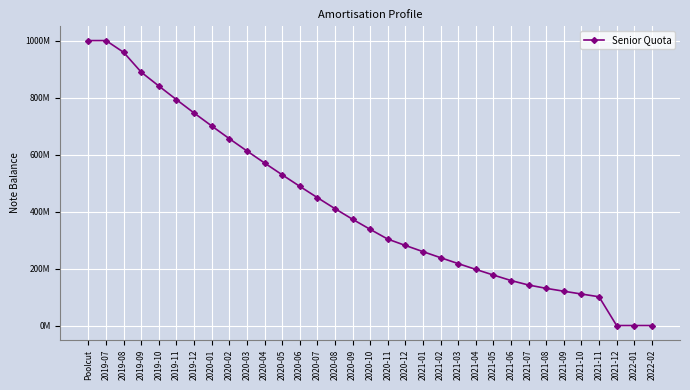

Which has a higher value, 2021-11 or 2022-02?

2021-11